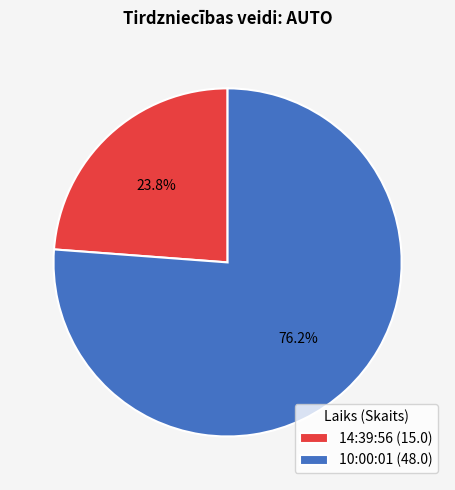

True or false: 10:00:01 accounts for 84% of the total.

False